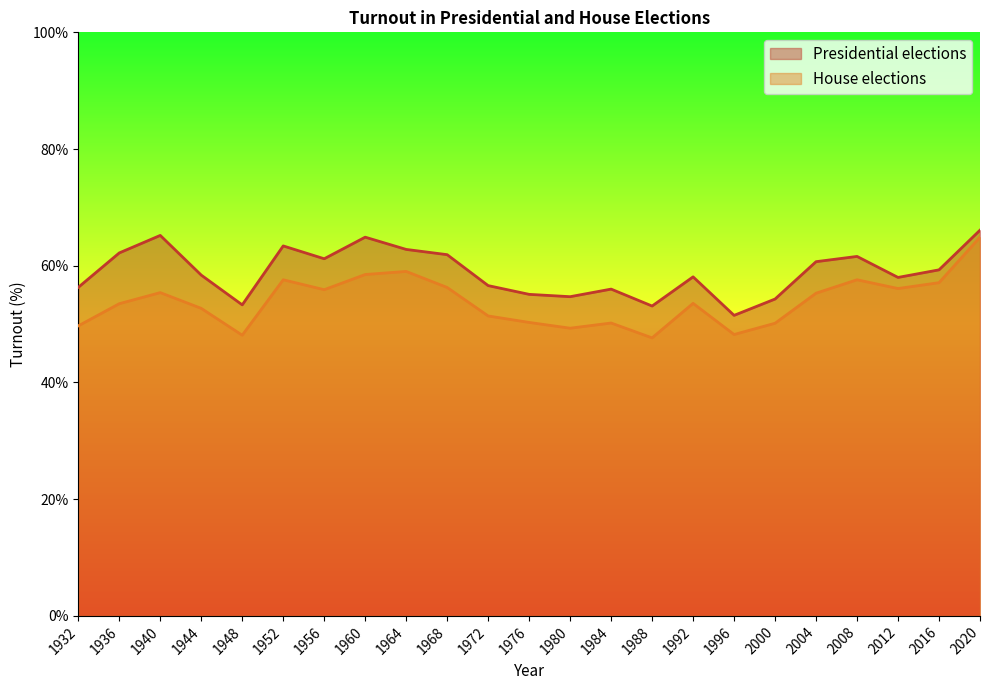

Reading right to left, transcribe all the data shown in this chart.

Presidential elections: 66.1	59.3	58.0	61.6	60.7	54.3	51.5	58.1	53.1	56.0	54.7	55.1	56.6	61.9	62.8	64.9	61.2	63.4	53.3	58.4	65.2	62.2	56.3
House elections: 64.9	57.1	56.1	57.6	55.3	50.1	48.2	53.6	47.6	50.2	49.3	50.3	51.4	56.3	59.0	58.5	55.9	57.6	48.1	52.7	55.4	53.5	49.7